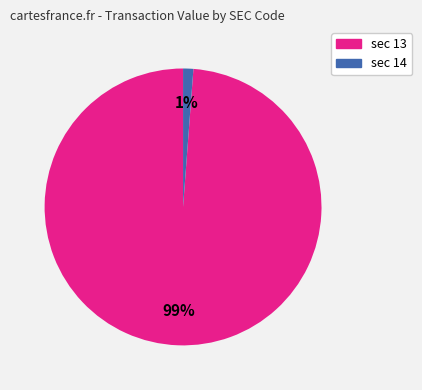

Is there any slice that represents more than half of the pie?

Yes